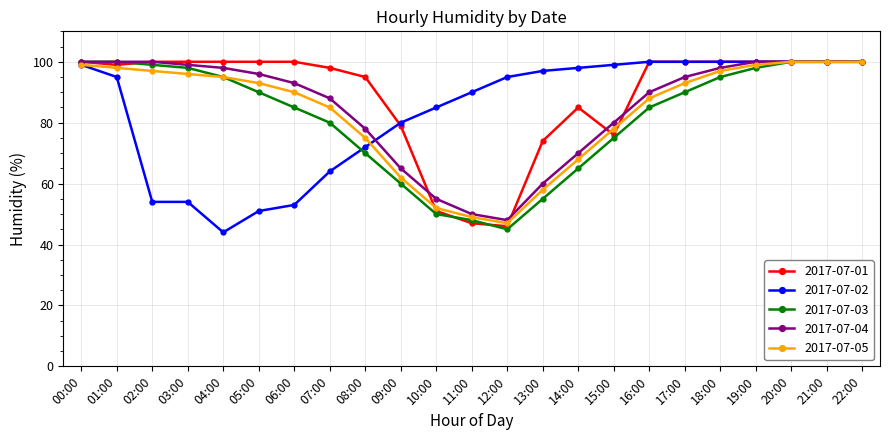

At which label is 2017-07-03 closest to 72?

08:00